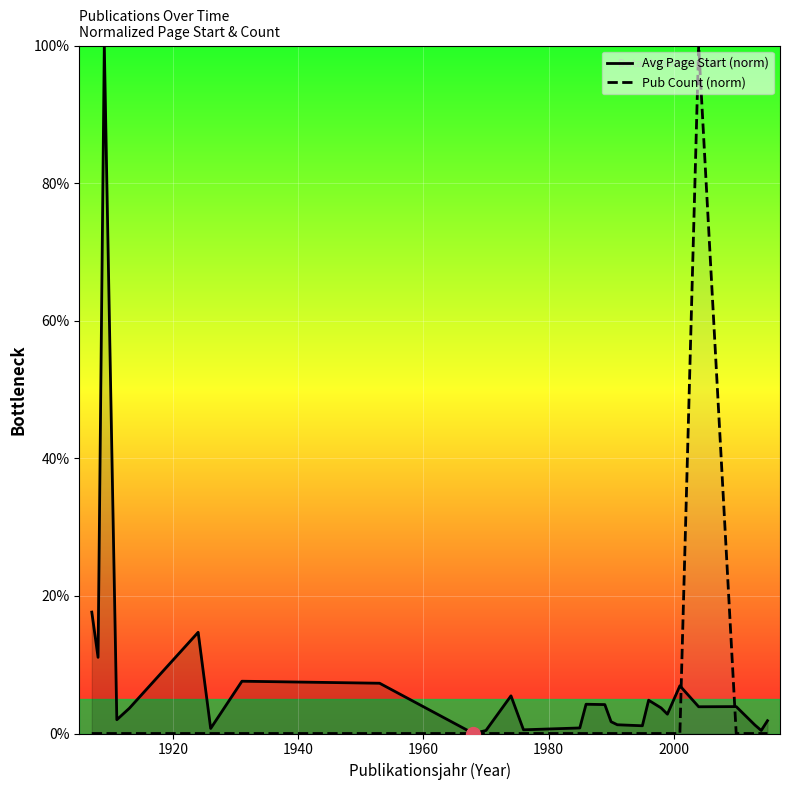

Reading right to left, list all the values displayed in this chart.

Avg Page Start (norm): 1.9	0.4	1.2	3.9	3.9	6.9	2.8	3.7	4.8	1.1	1.3	1.7	4.2	4.3	0.8	0.5	5.5	0.4	0.0	7.3	7.6	0.7	14.7	3.7	2.0	100.0	11.1	17.6
Pub Count (norm): 0.0	0.0	0.0	0.0	100.0	0.0	0.0	0.0	0.0	0.0	0.0	0.0	0.0	0.0	0.0	0.0	0.0	0.0	0.0	0.0	0.0	0.0	0.0	0.0	0.0	0.0	0.0	0.0